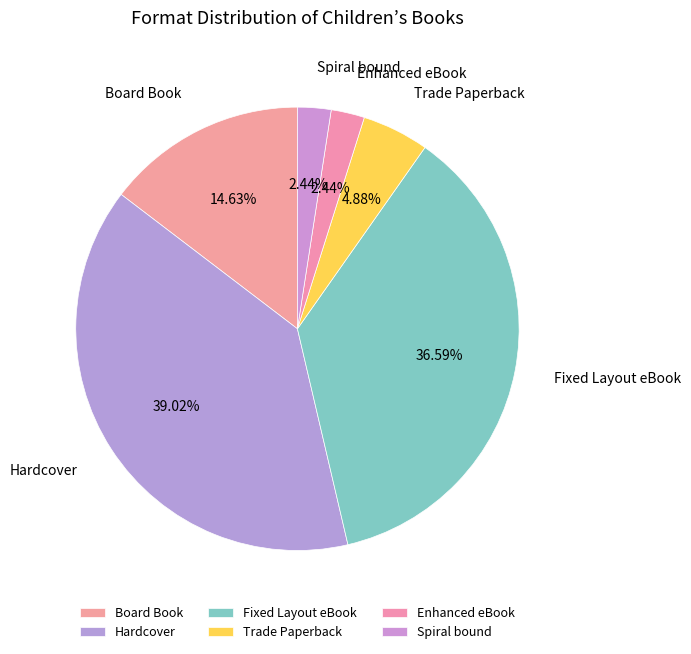

True or false: Enhanced eBook accounts for 2% of the total.

True